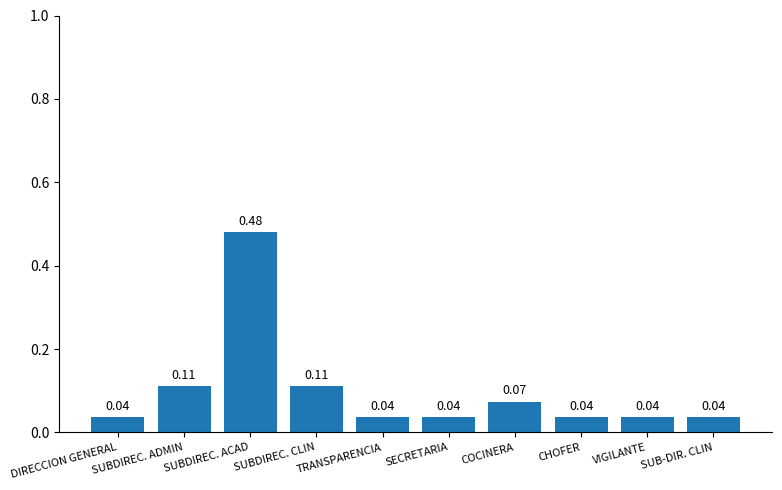

What is the label of the 2nd bar from the left?

SUBDIREC. ADMIN